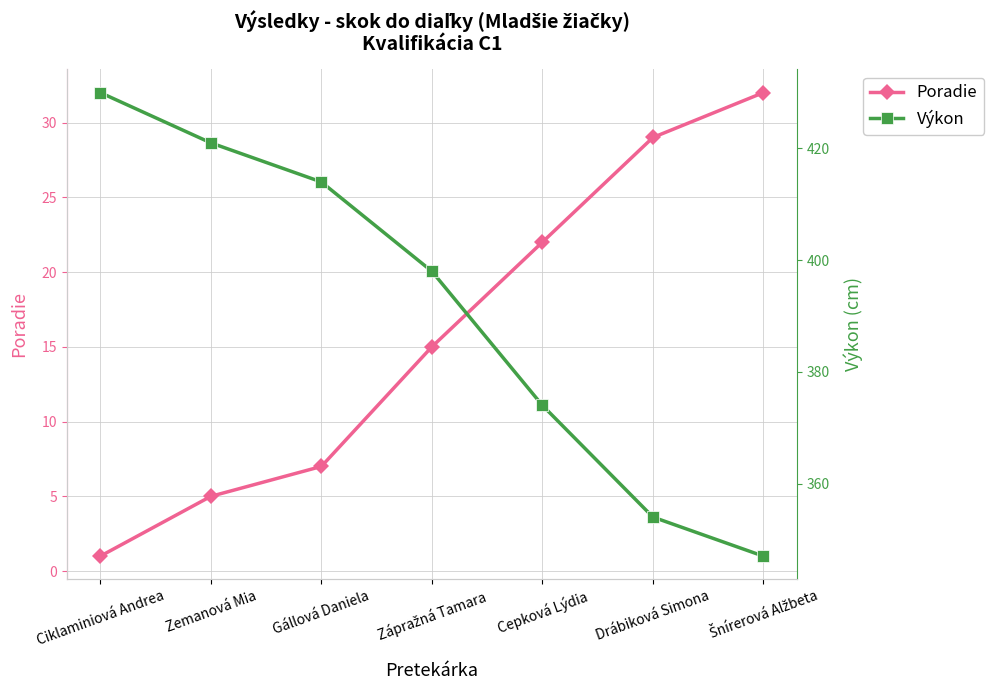

Which category has the highest value across all series?

Ciklaminiová Andrea